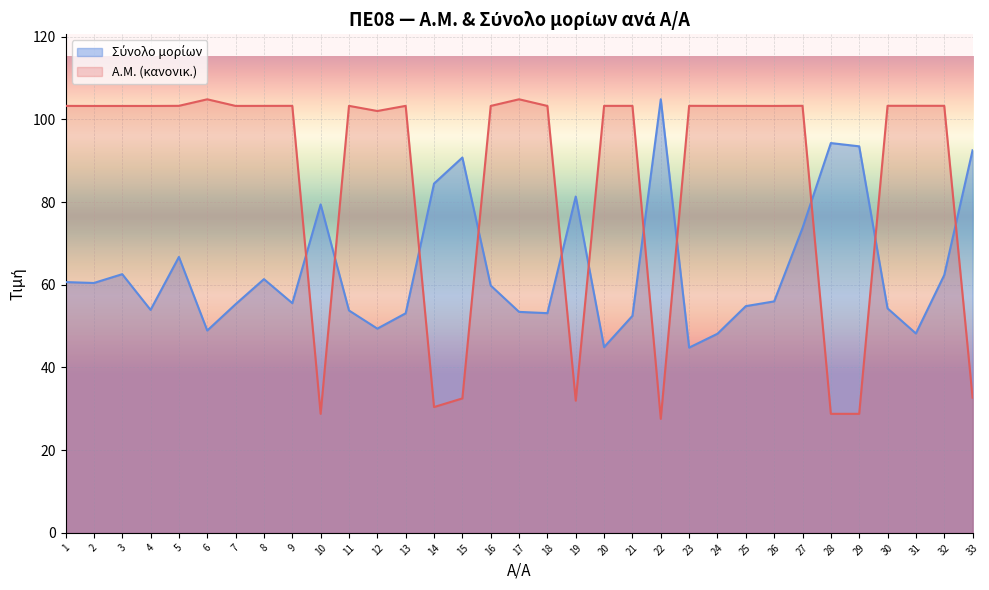

Reading left to right, what are all the values shown in this chart?

Α.Μ.: 1=103.3	2=103.3	3=103.3	4=103.3	5=103.3	6=104.9	7=103.3	8=103.3	9=103.3	10=28.8	11=103.3	12=102.0	13=103.3	14=30.4	15=32.5	16=103.3	17=104.9	18=103.3	19=32.0	20=103.3	21=103.3	22=27.6	23=103.3	24=103.3	25=103.3	26=103.3	27=103.3	28=28.8	29=28.8	30=103.3	31=103.3	32=103.3	33=32.7
Σύνολο μορίων: 1=60.7	2=60.4	3=62.6	4=53.9	5=66.7	6=48.9	7=55.3	8=61.4	9=55.6	10=79.4	11=53.8	12=49.4	13=53.1	14=84.5	15=90.8	16=59.8	17=53.5	18=53.1	19=81.3	20=44.9	21=52.5	22=104.9	23=44.8	24=48.2	25=54.8	26=56.0	27=73.7	28=94.3	29=93.5	30=54.3	31=48.2	32=62.4	33=92.5